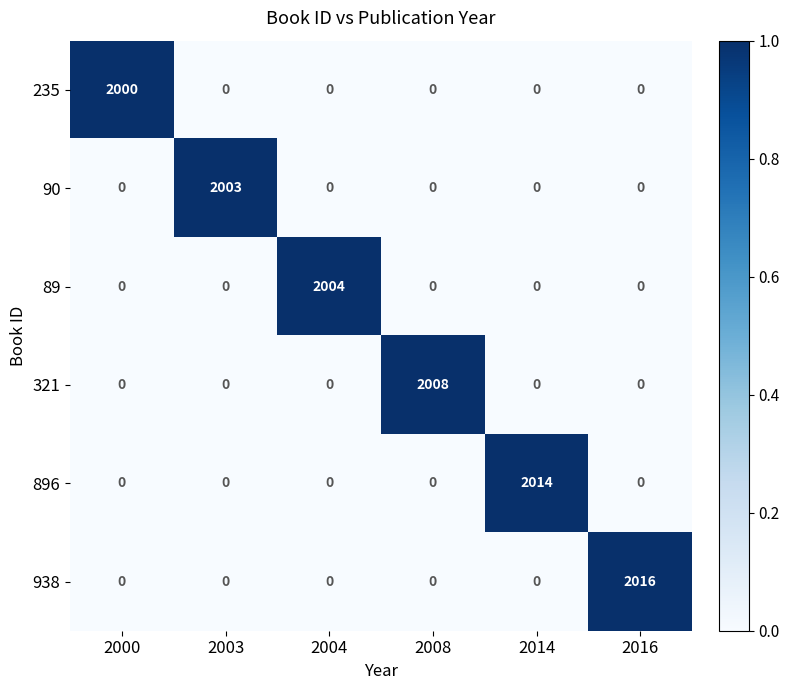

True or false: 938 has a value of 0 at 2003.

True